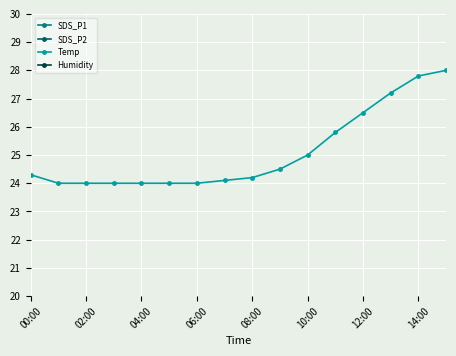

What is the approximate value of Temp at 14:00?

27.8